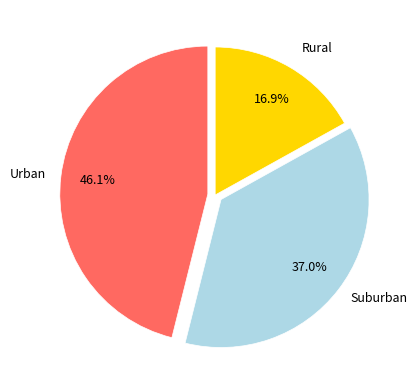

How many segments does this pie chart have?

3